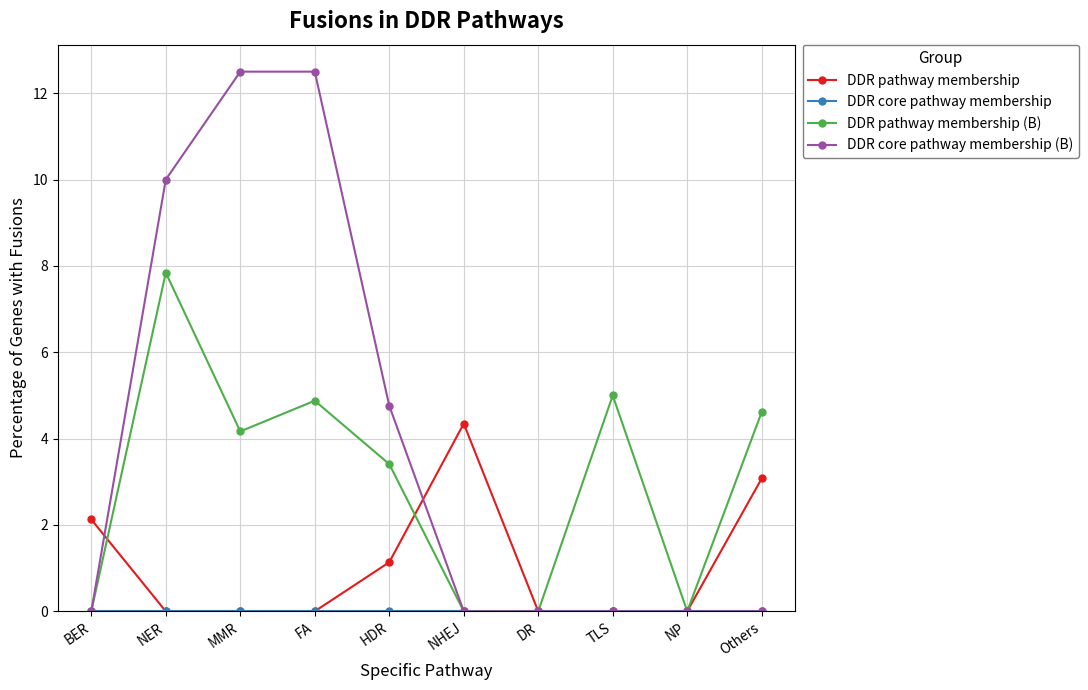

How many lines are shown in the chart?

4